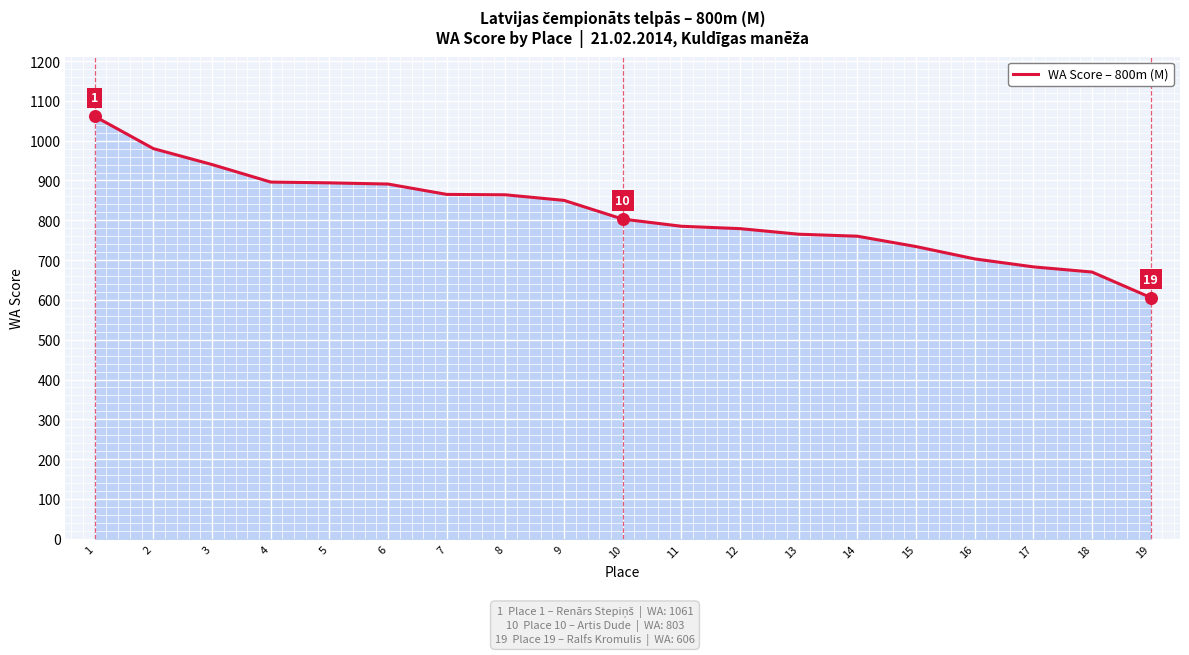

What is the change in value from 12 to 16?

-76